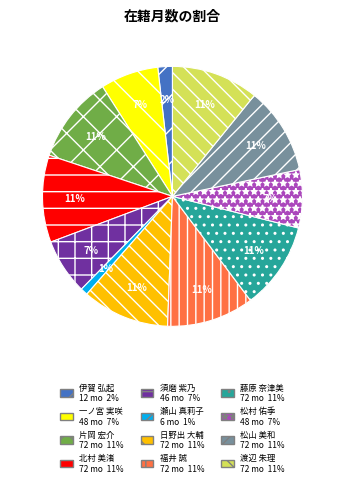

Do 瀬山 真莉子 and 福井 誠 together represent more than half of the pie?

No